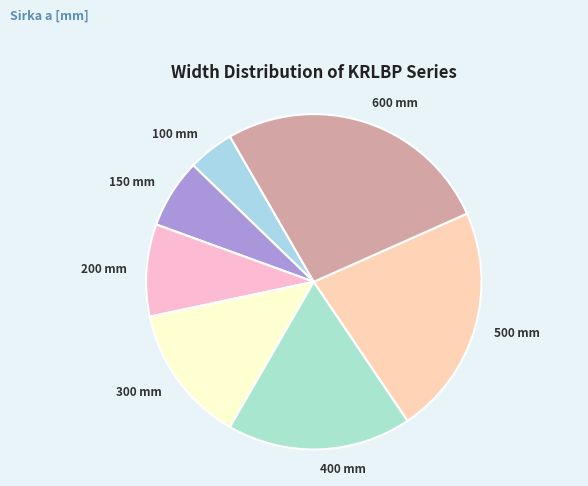

Count the number of slices in the pie.

7